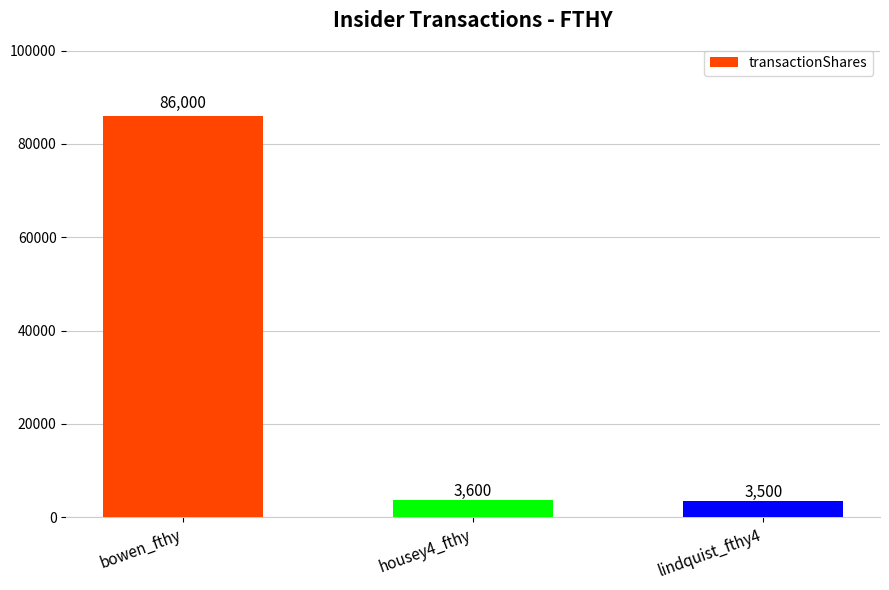

Rank the categories by value from highest to lowest.

bowen_fthy, housey4_fthy, lindquist_fthy4